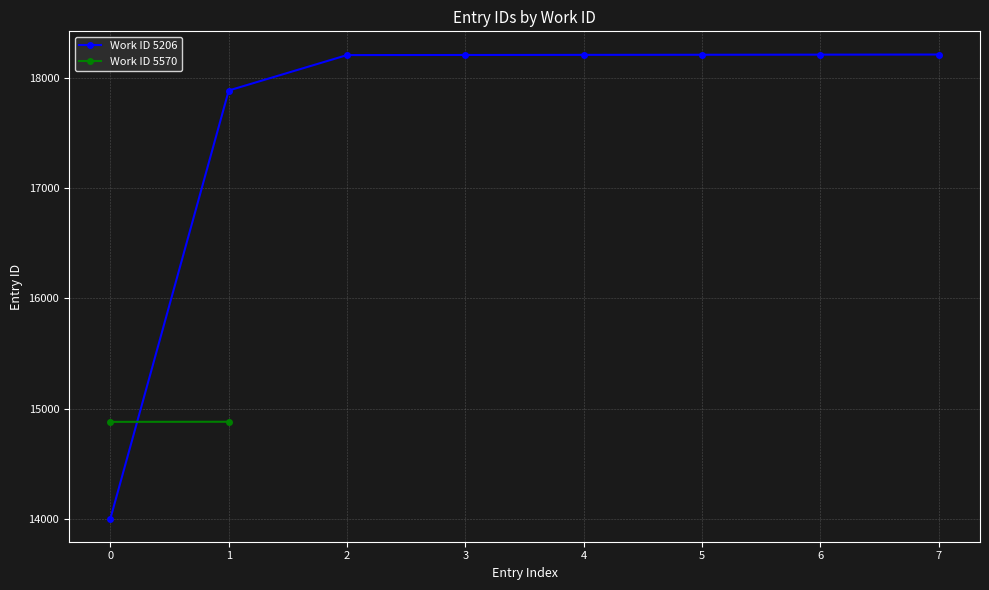

What is the value of the Work ID 5206 point at the 8th from the left?

18210